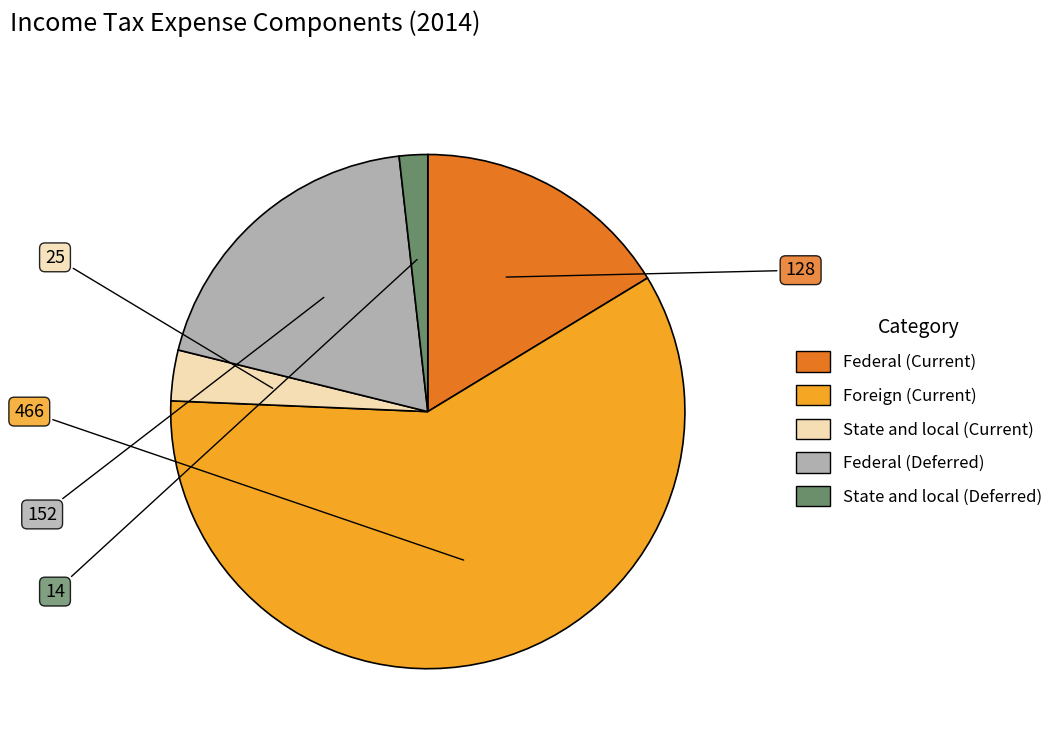

How many slices are in this pie chart?

5